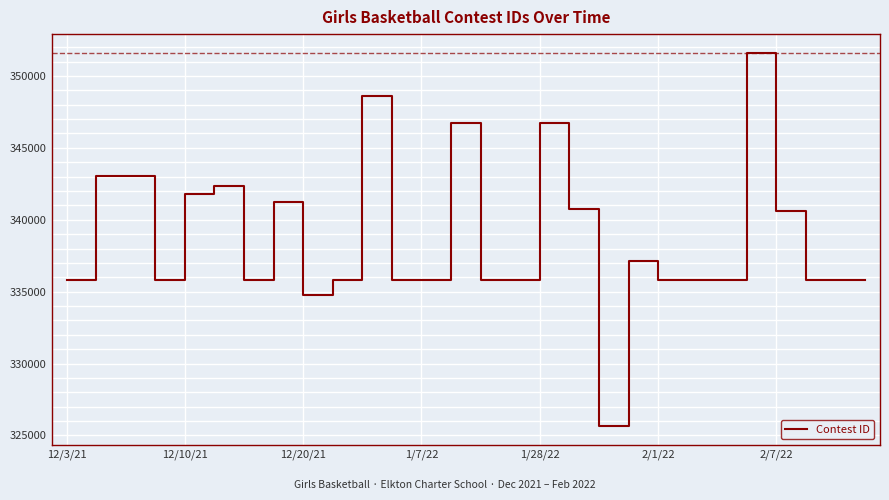

What is the difference between the maximum and minimum values?

25949